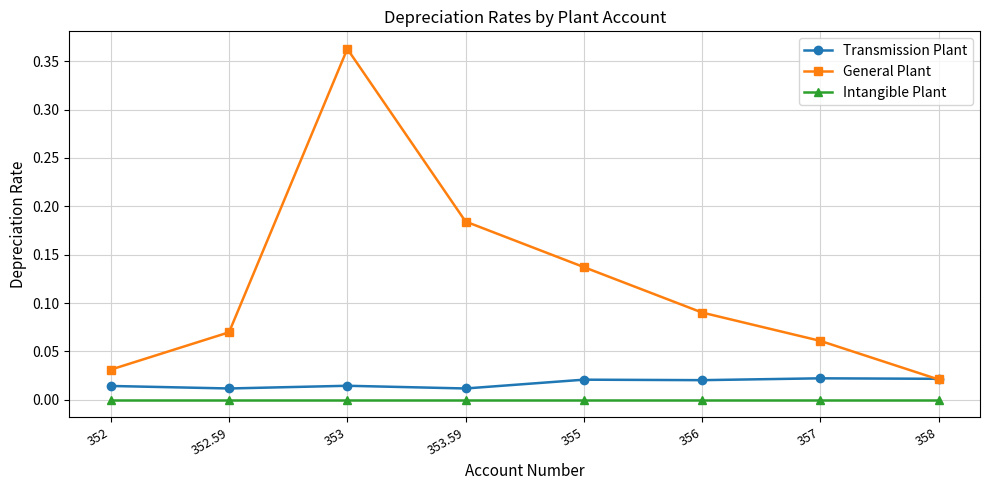

At which category is the sum across all series the highest?

353